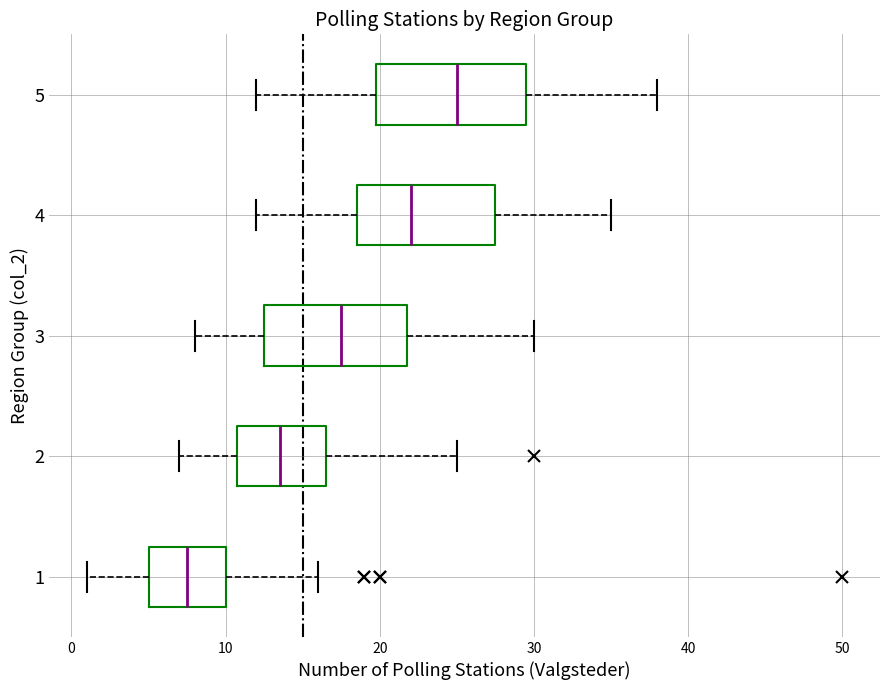

Which box has the furthest to the right median line?

5